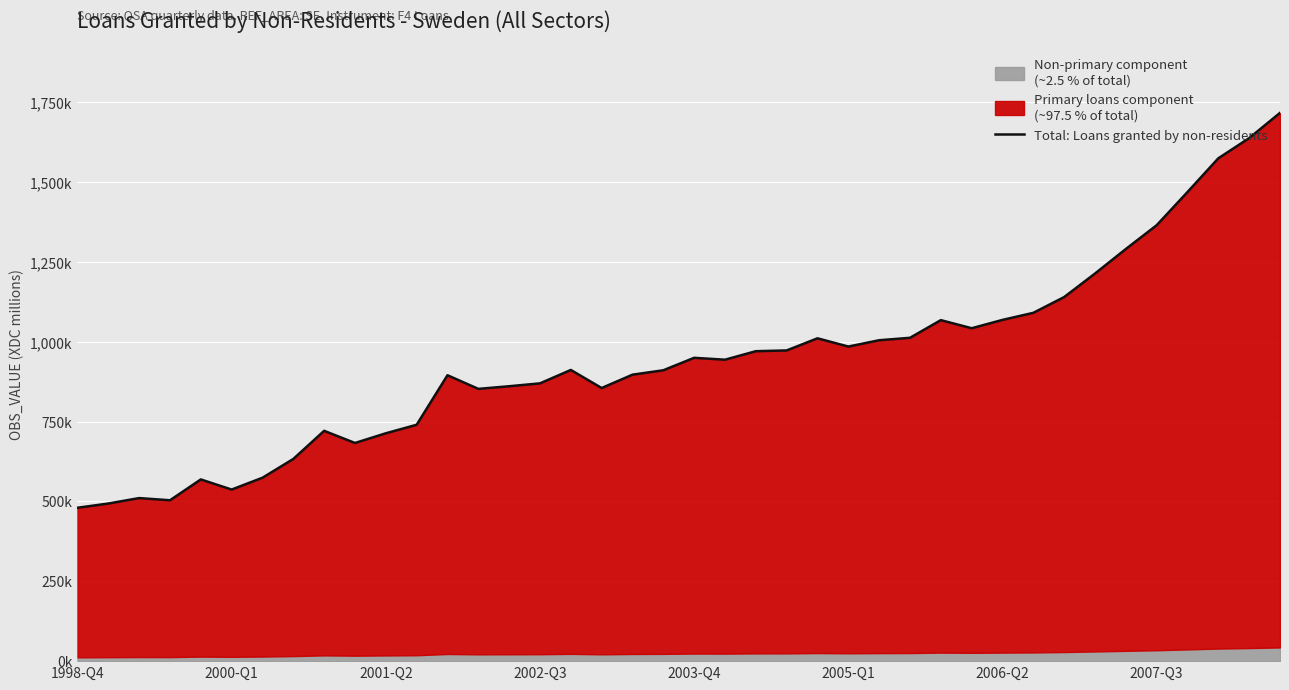

What is the difference between the values at 2005-Q1 and 28?

530595